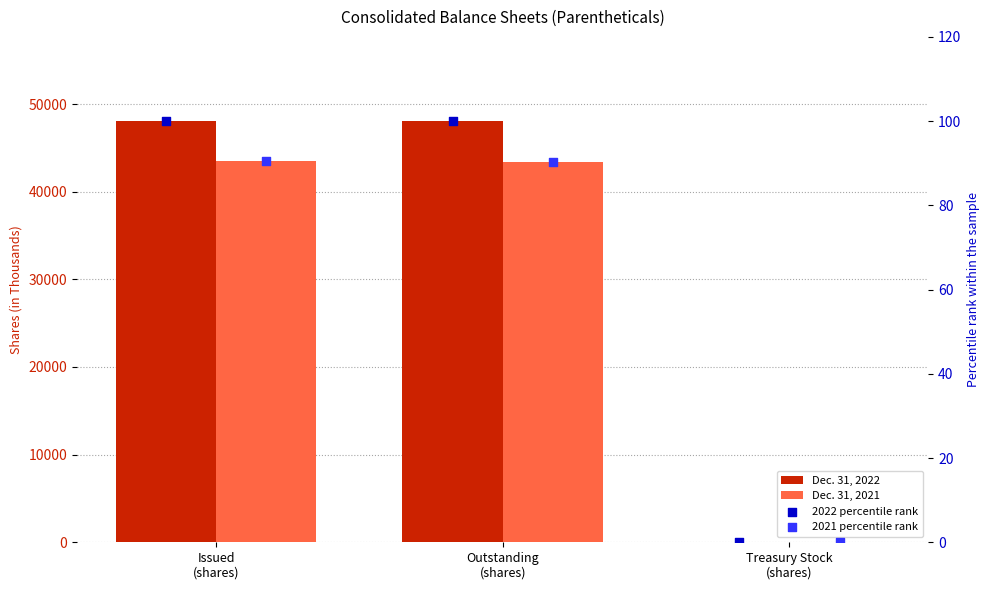

At how many categories does at least one series exceed 26475?

2